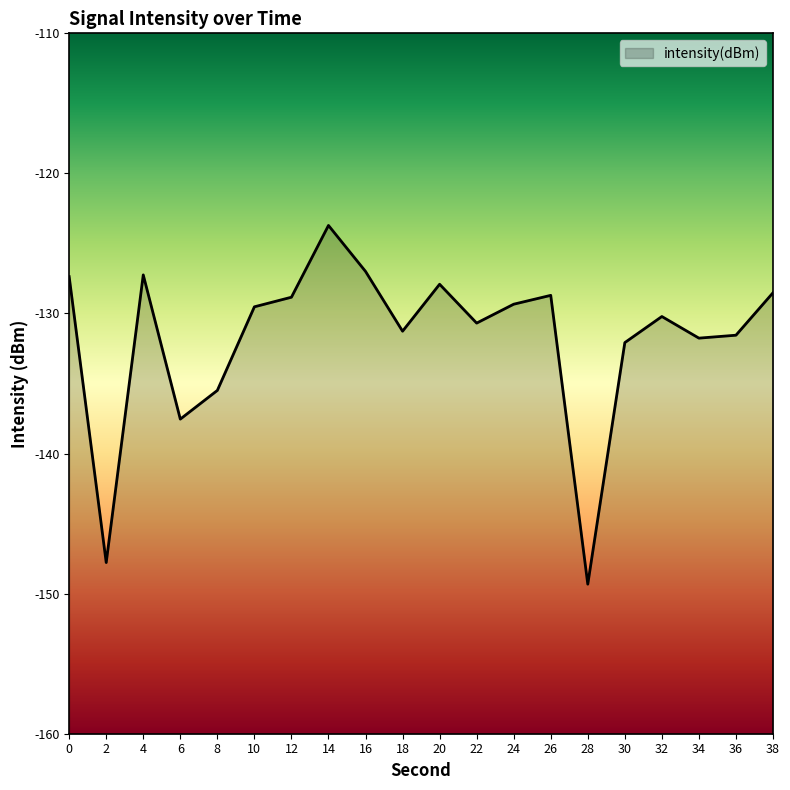

The chart shows a value of -130.2 at 32. True or false?

True